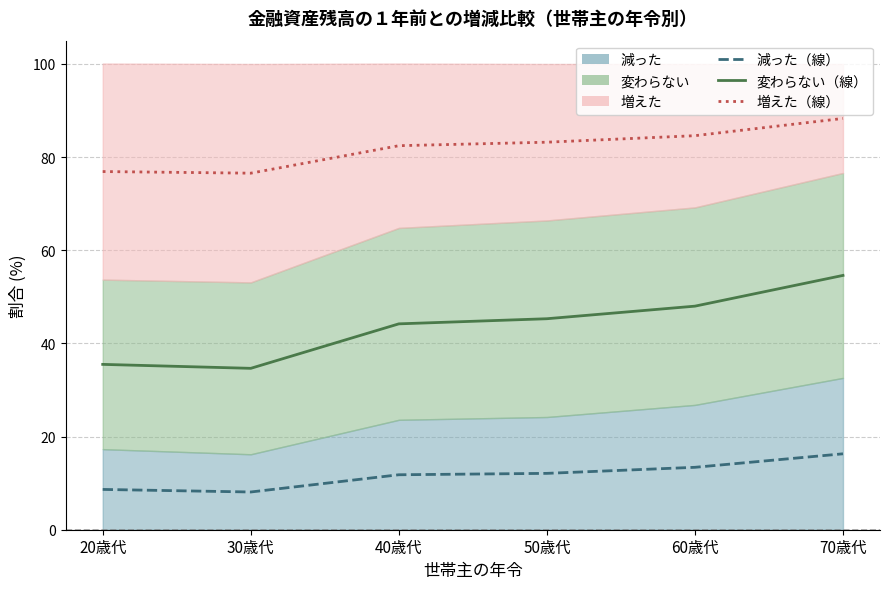

The value of 減った at 40歳代 is 18.7. True or false?

False